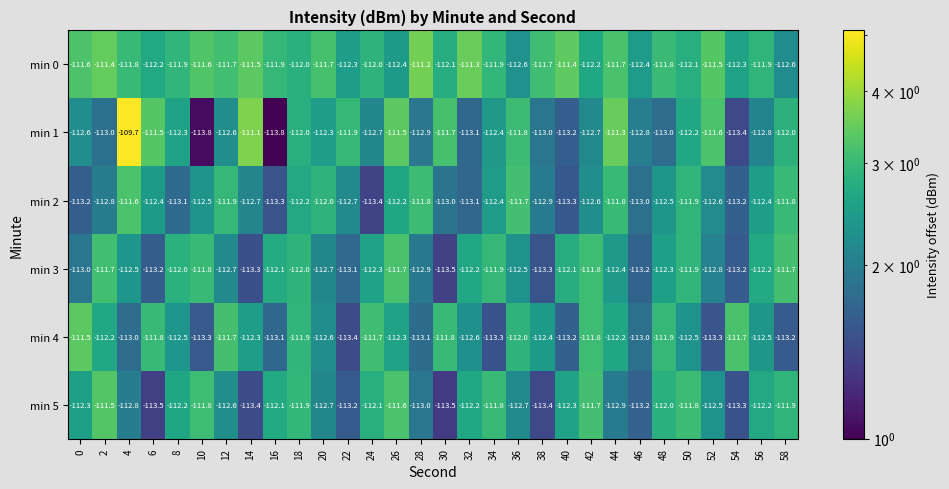

The value of min 3 at 52 is -112.8. True or false?

True